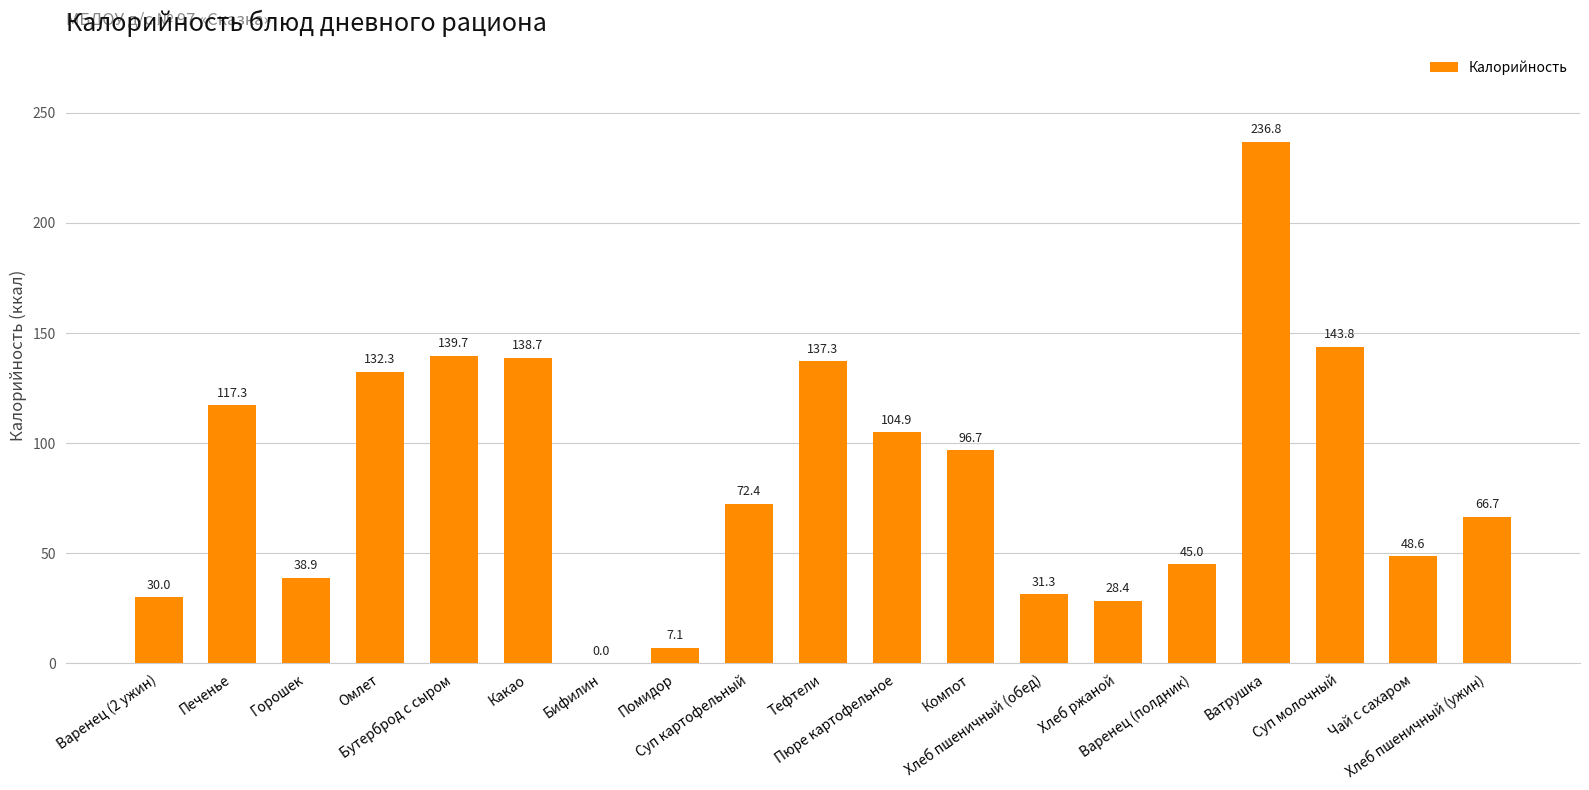

The value at Суп картофельный is 72.4. True or false?

True